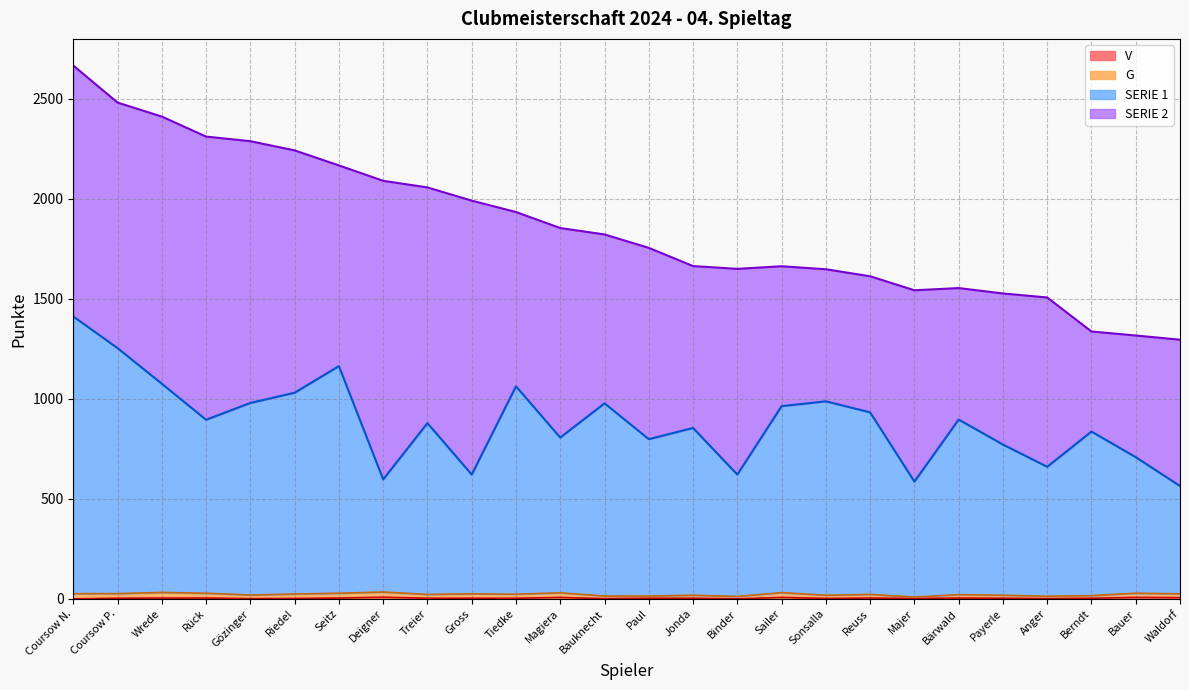

What value does the V series have at Rück?

4